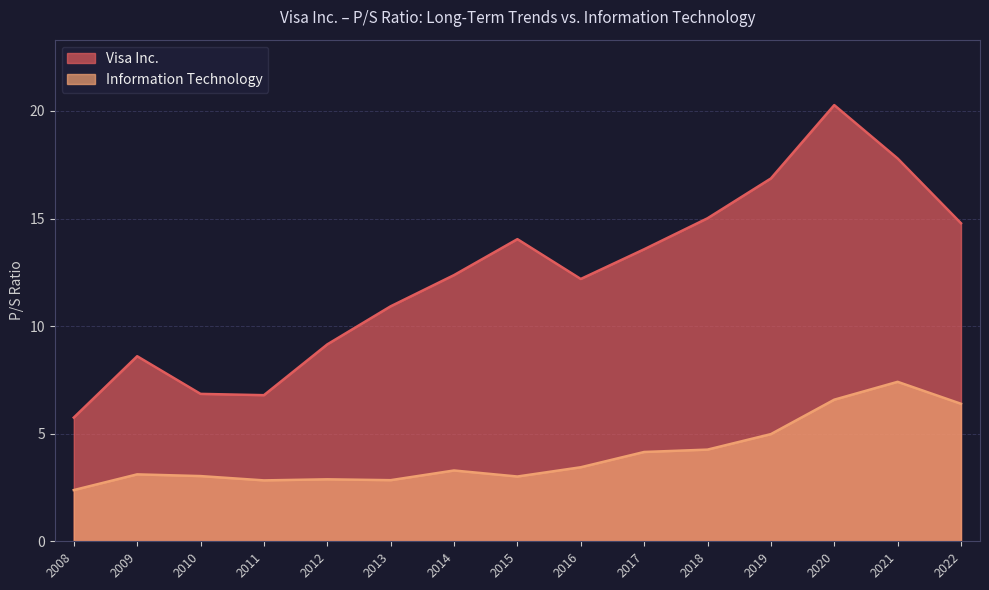

Count the number of categories in the chart.

15